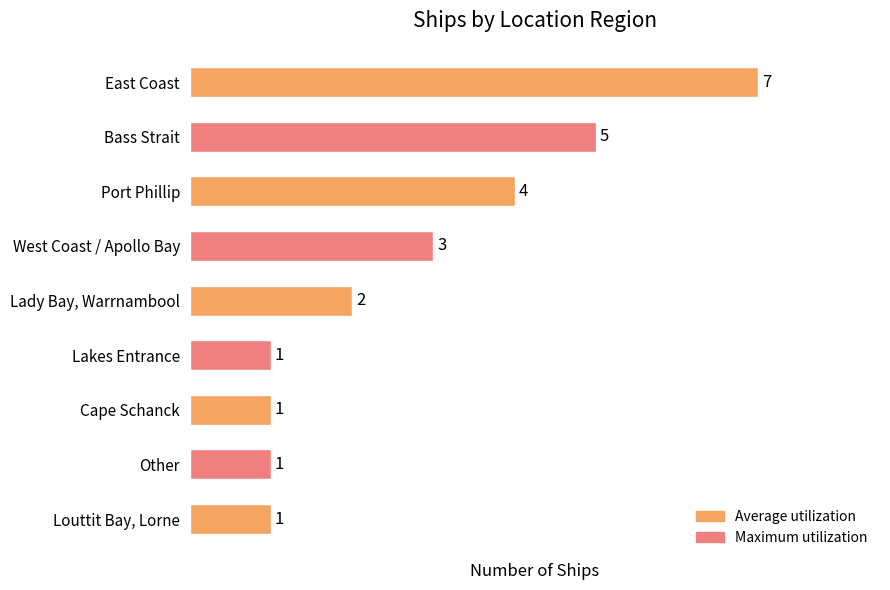

What is the sum of all values?

25